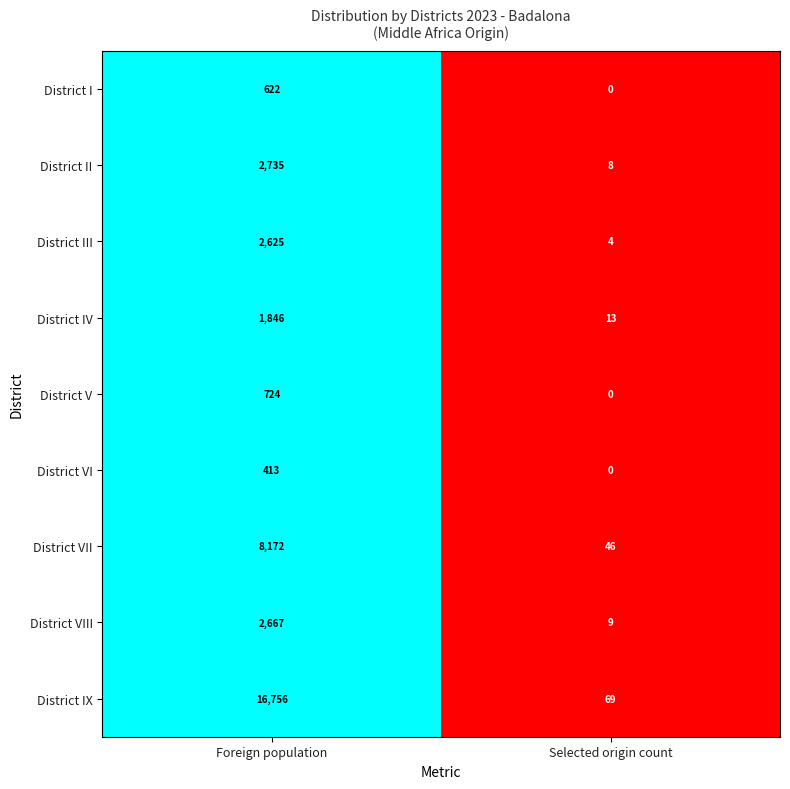

List the labels in order of District VI value, smallest first.

Selected origin count, Foreign population